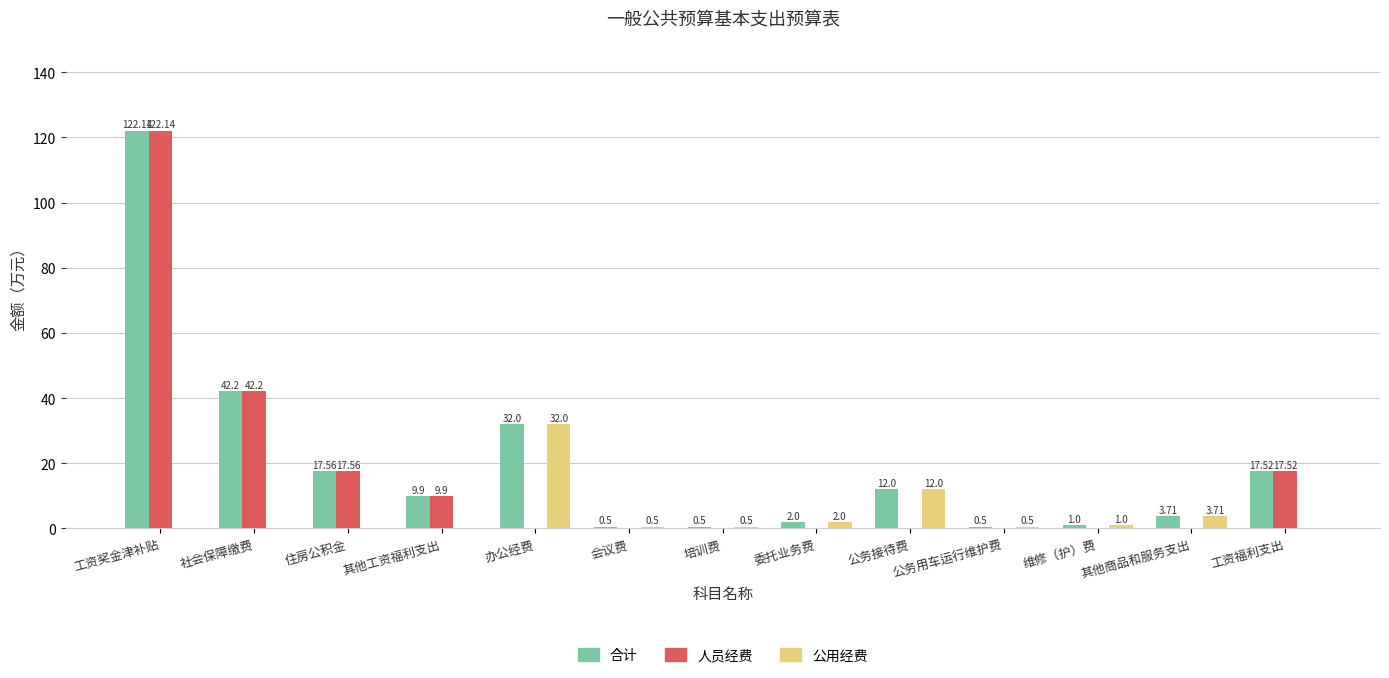

Which series has the largest total across all categories?

合计